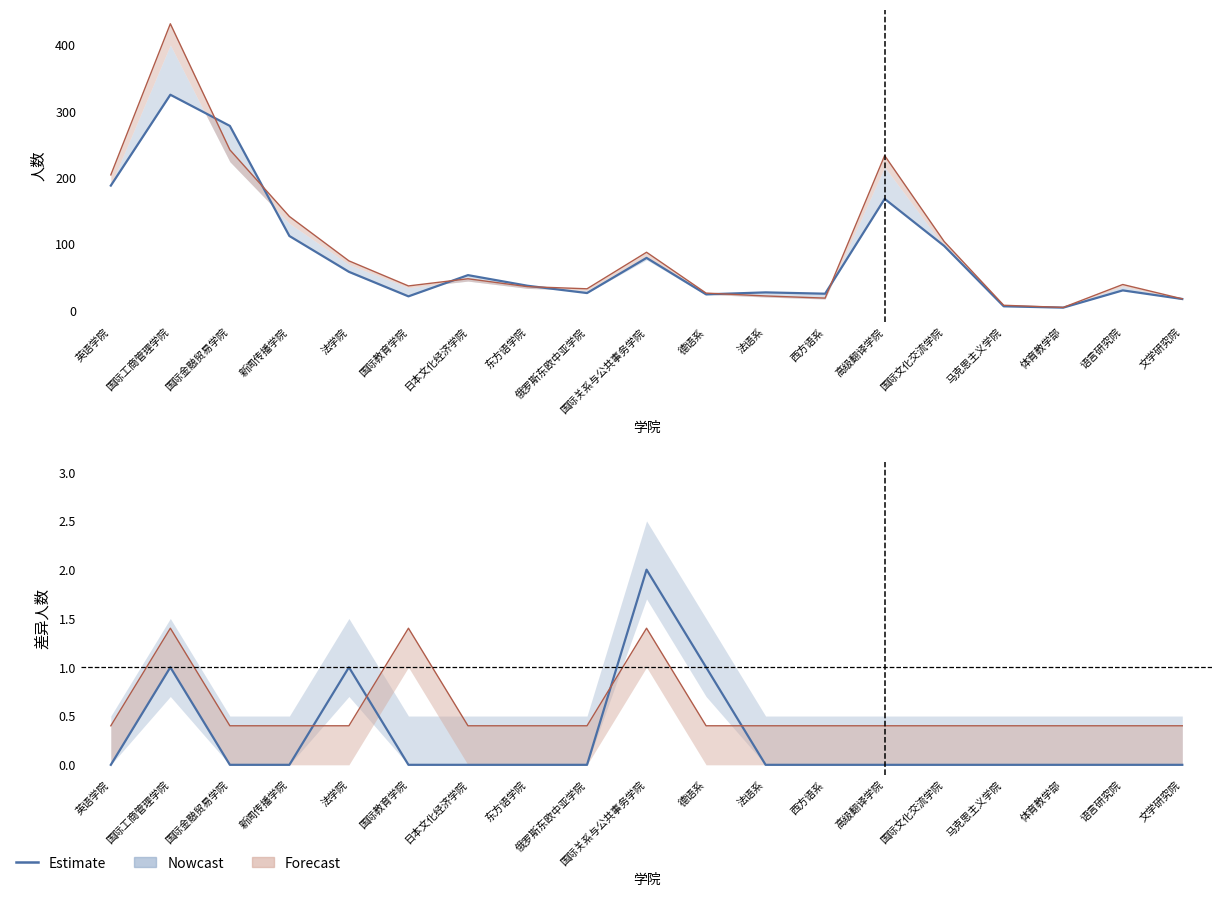

Which label corresponds to the smallest value in the chart?

英语学院